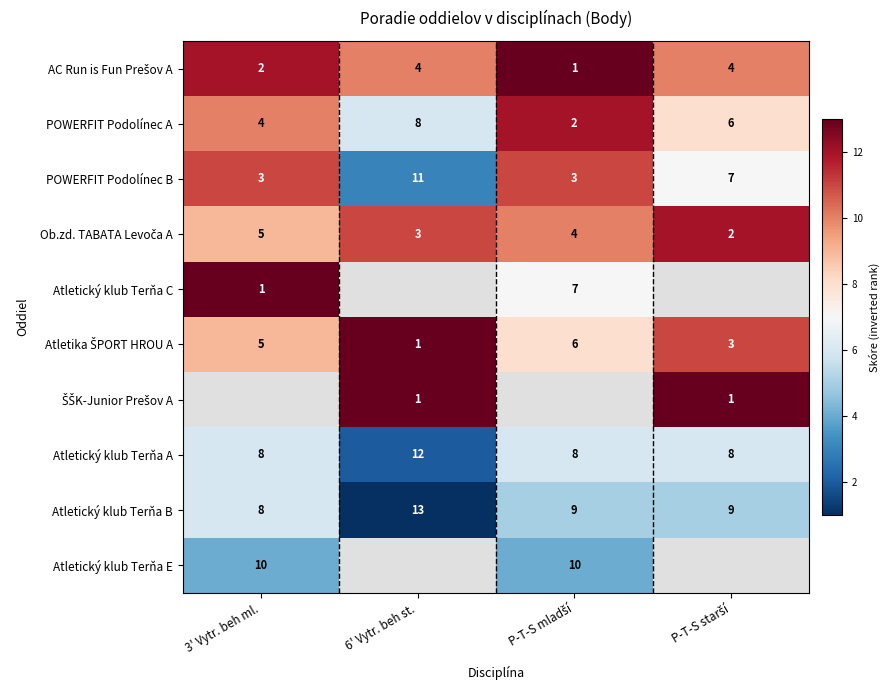

What is the sum of all Atletický klub Terňa A values?

36